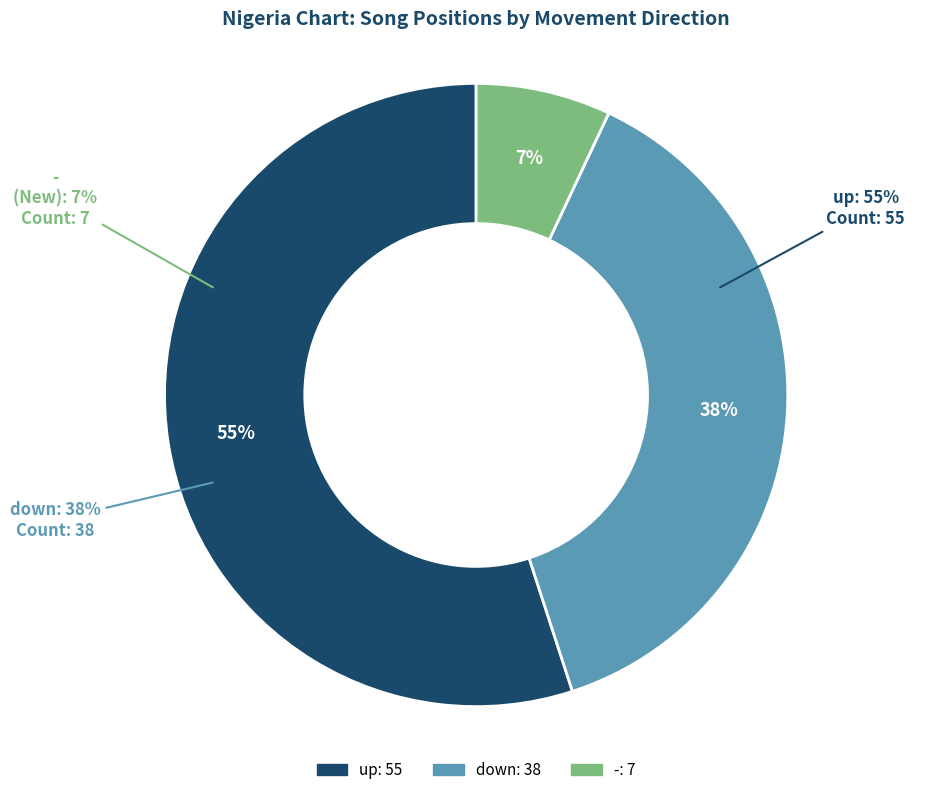

To the nearest percent, what percentage of the pie is up?

55%